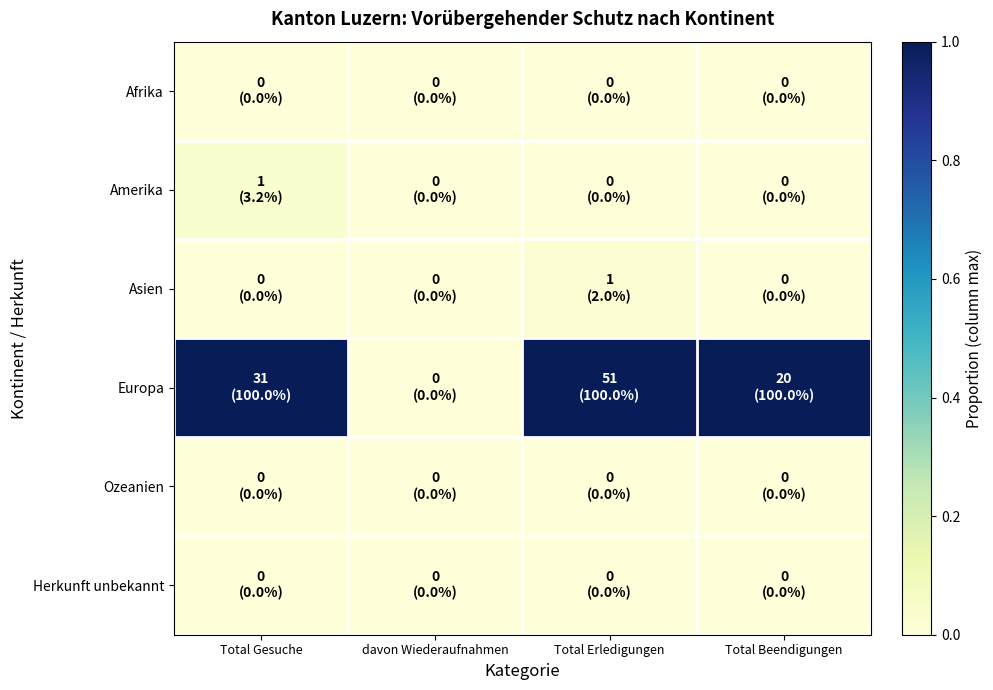

At how many categories does at least one series exceed 0?

3